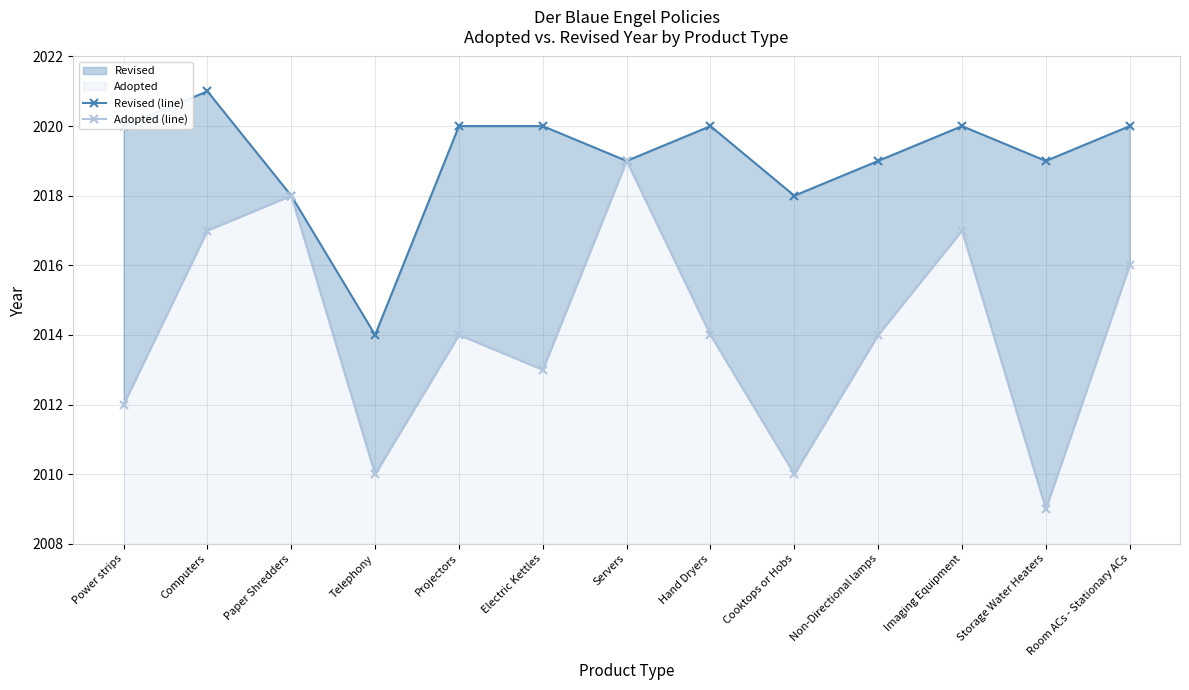

Count the number of data series in this chart.

2